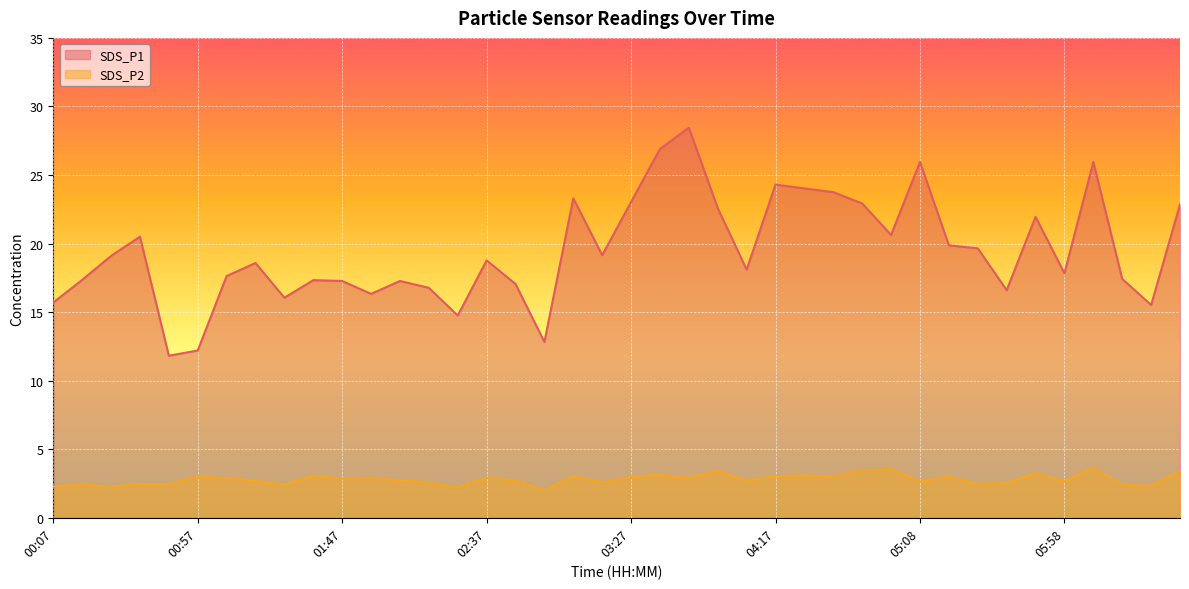

The value of SDS_P1 at 02:47 is 26.3. True or false?

False